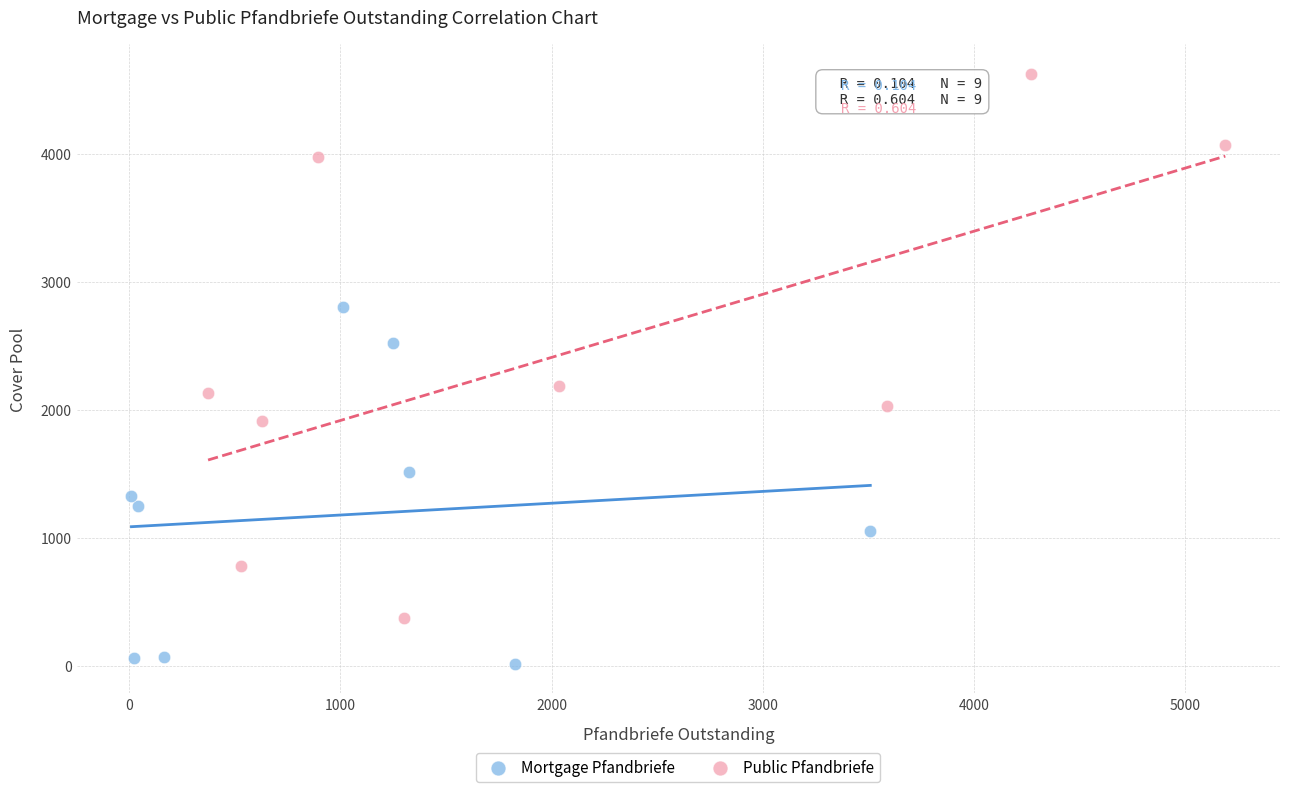

Which series contains the highest Y value?

Public Pfandbriefe